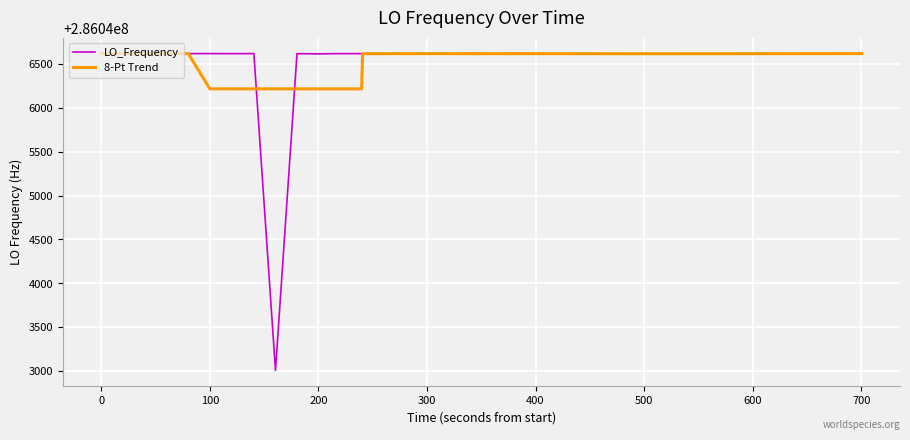

What is the greatest value displayed?

286046620.0